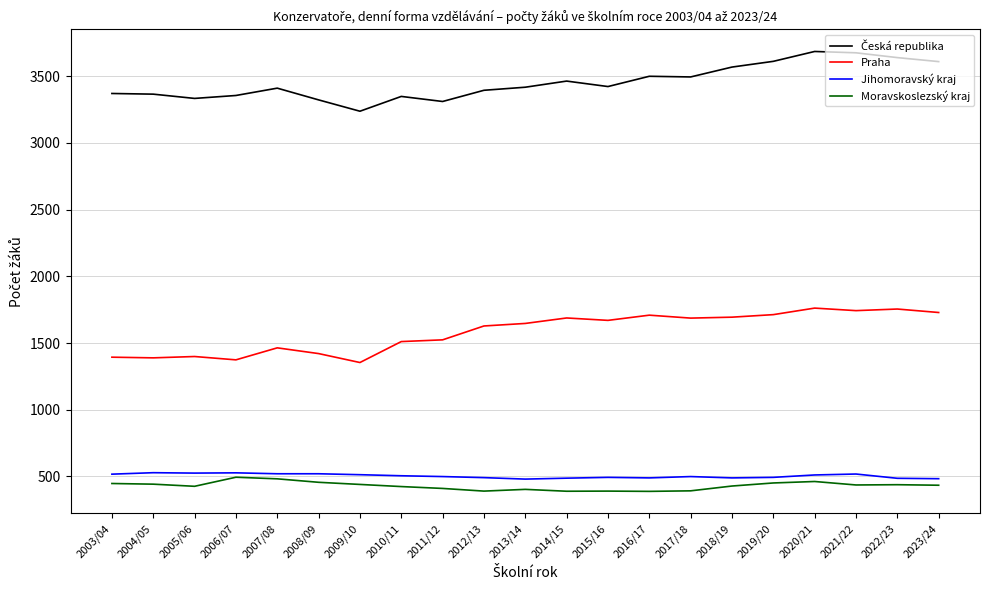

True or false: Jihomoravský kraj and Praha cross at least once.

False